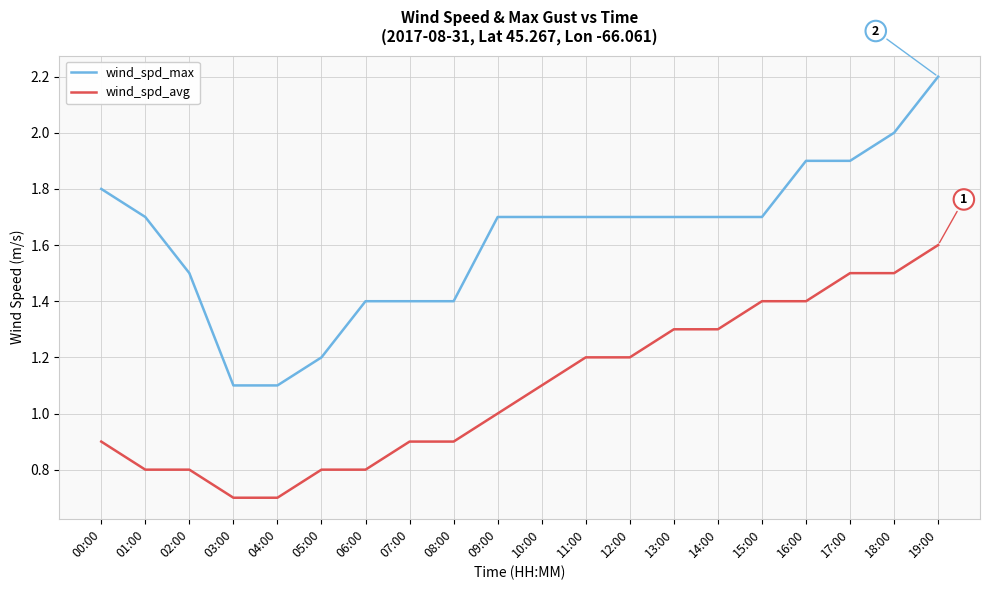

Rank the series at 18:00 from highest to lowest value.

wind_spd_max, wind_spd_avg